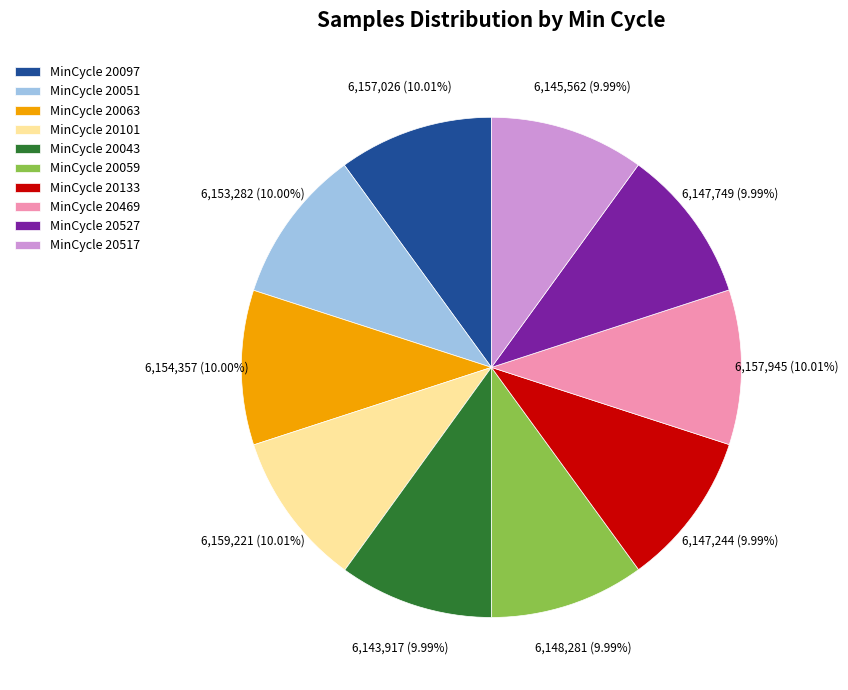

Do MinCycle 20133 and MinCycle 20469 together represent more than half of the pie?

No